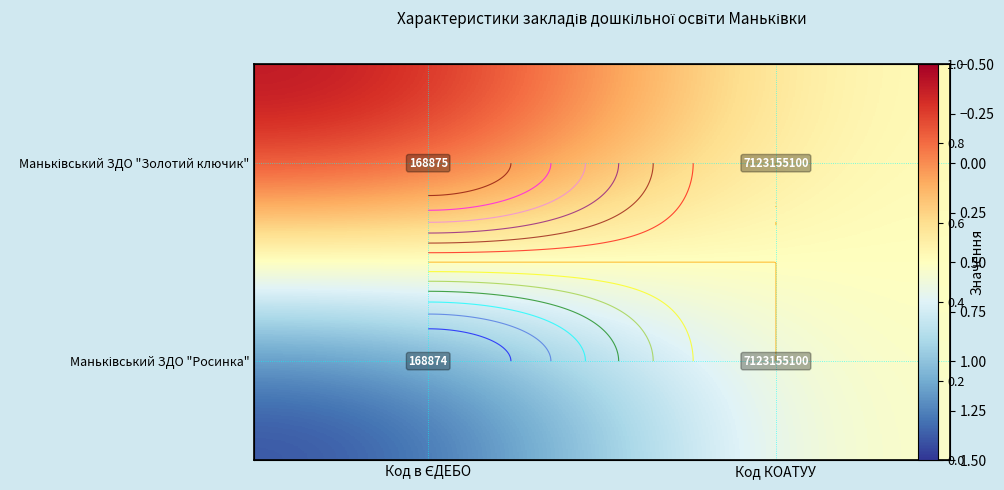

Is it true that Маньківський ЗДО "Золотий ключик" equals 0.5 at Код КОАТУУ?

True